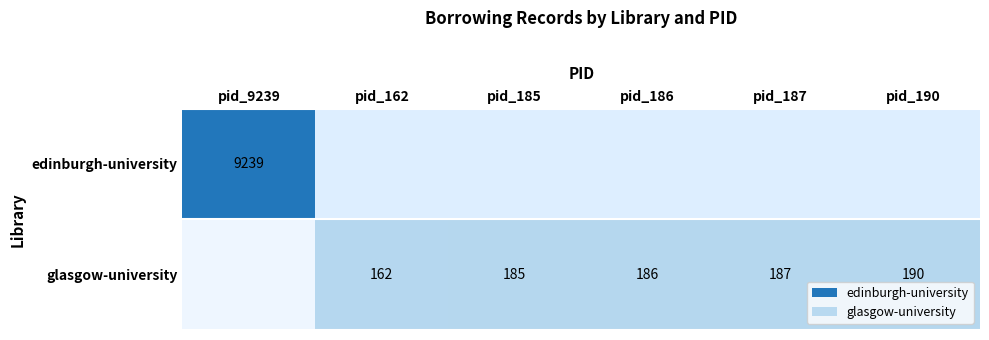

The value of edinburgh-university at pid_9239 is 9239. True or false?

True